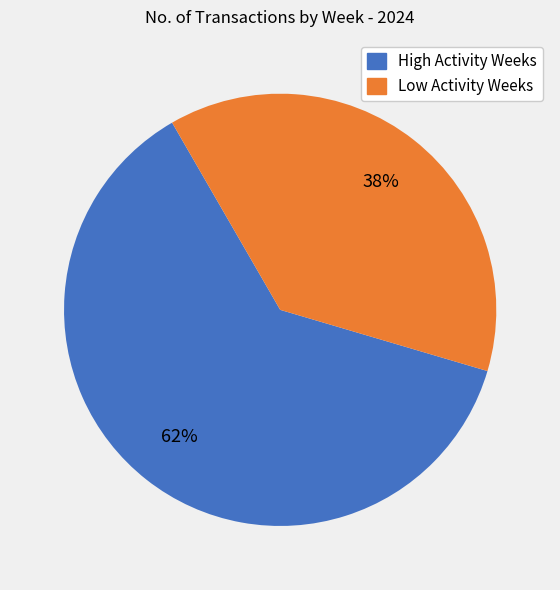

How many segments does this pie chart have?

2